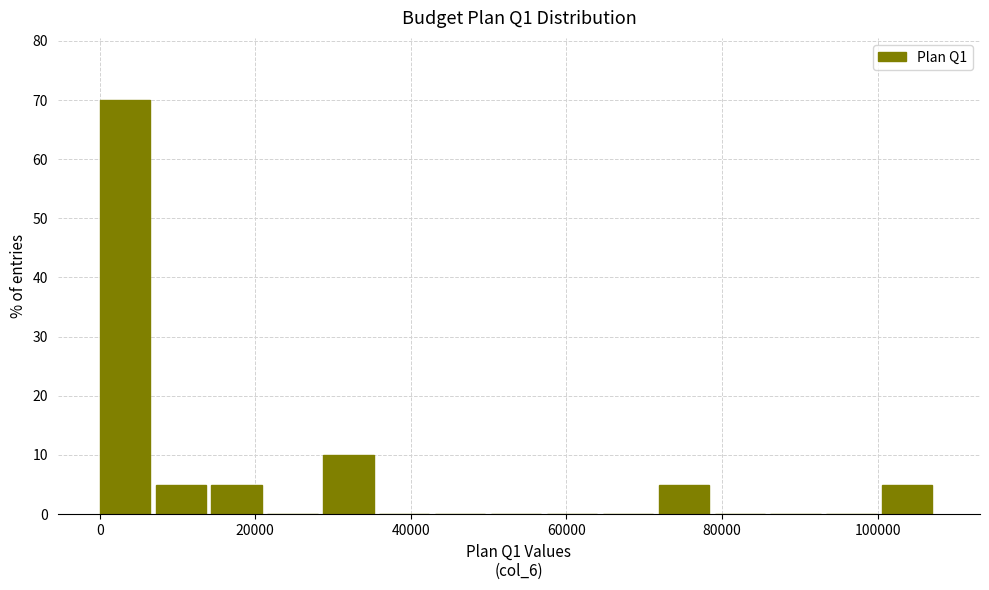

Around what value on the x-axis is the tallest bar? Give the approximate position of its centre, as read against the axis.

4000